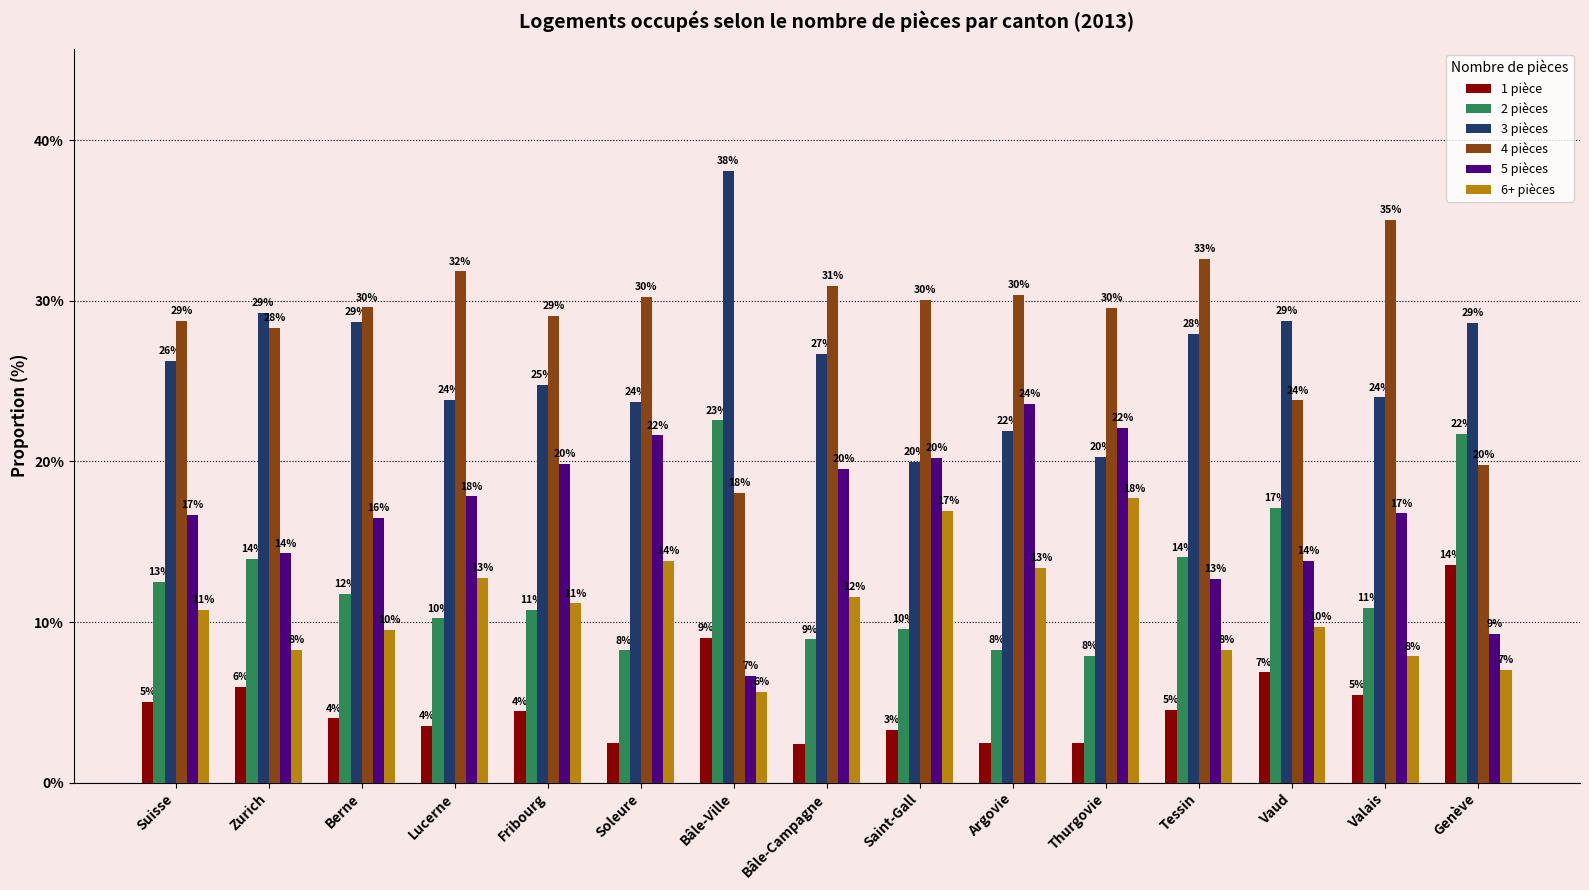

What is the average value of the 4 pièces series?

28.5